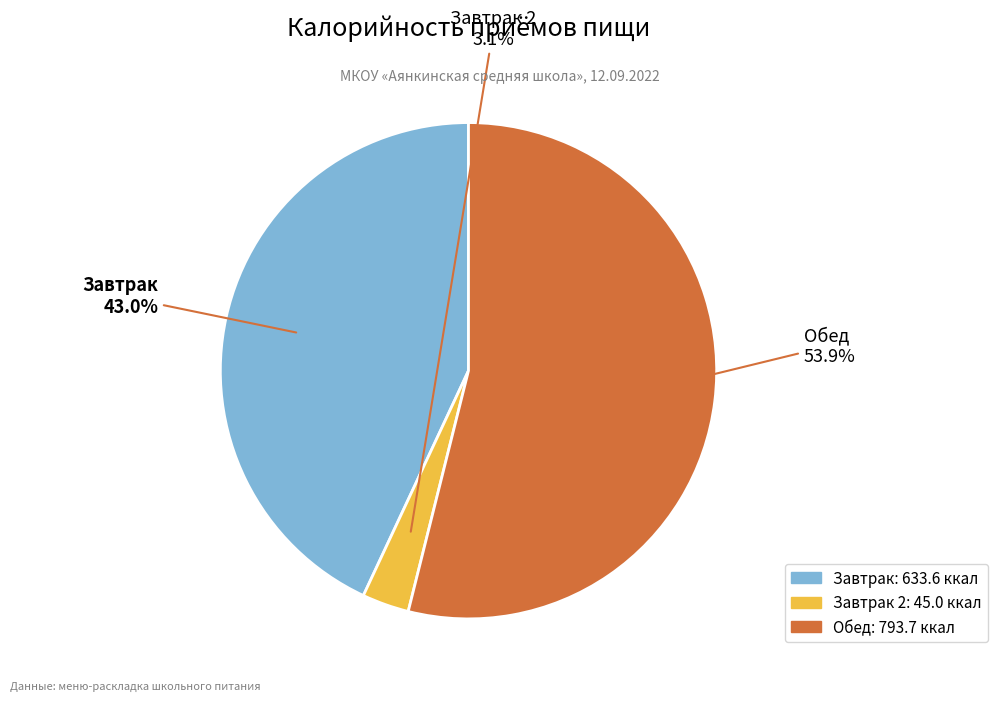

What percentage is the Обед slice, to the nearest percent?

54%